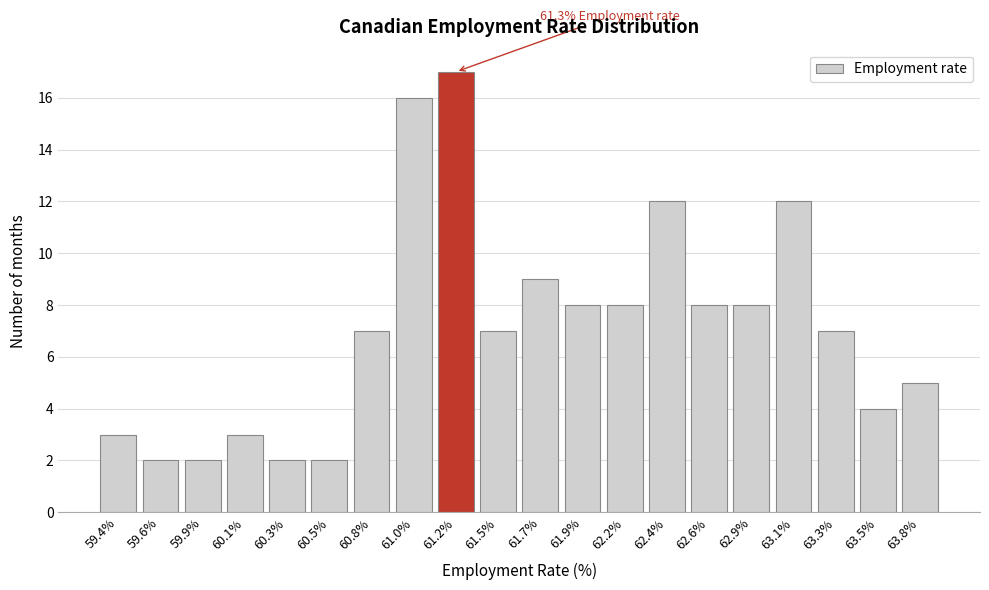

Reading left to right, transcribe all the data shown in this chart.

59.4%=3	59.6%=2	59.9%=2	60.1%=3	60.3%=2	60.5%=2	60.8%=7	61.0%=16	61.2%=17	61.5%=7	61.7%=9	61.9%=8	62.2%=8	62.4%=12	62.6%=8	62.9%=8	63.1%=12	63.3%=7	63.5%=4	63.8%=5